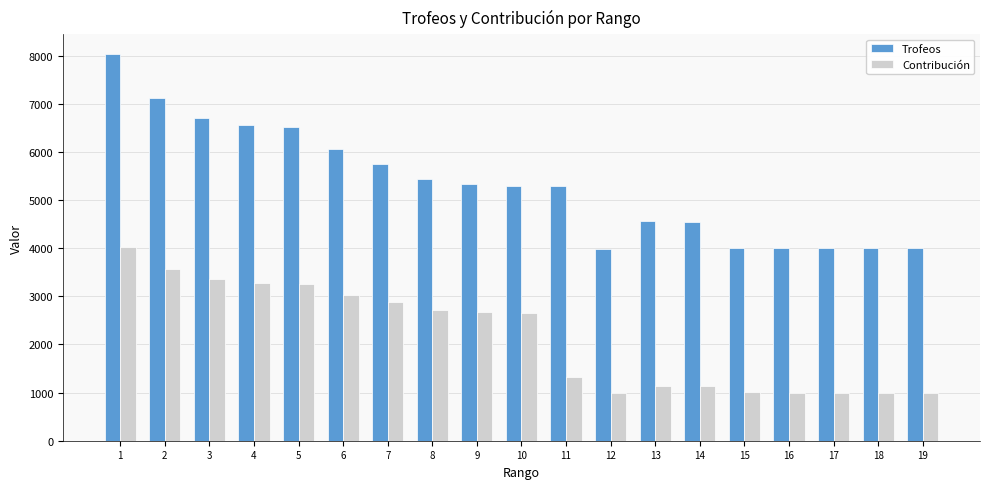

At 10, list the series in order from largest to smallest.

Trofeos, Contribución